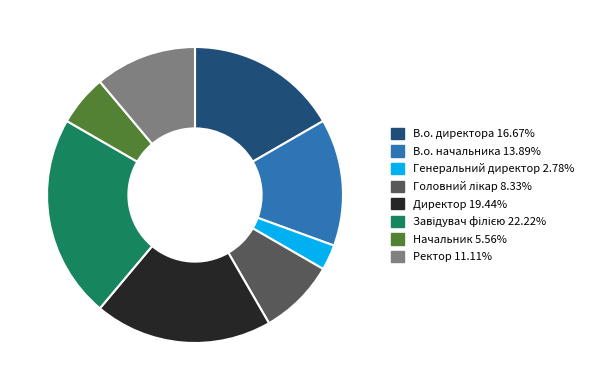

Between Начальник and В.о. начальника, which is larger?

В.о. начальника